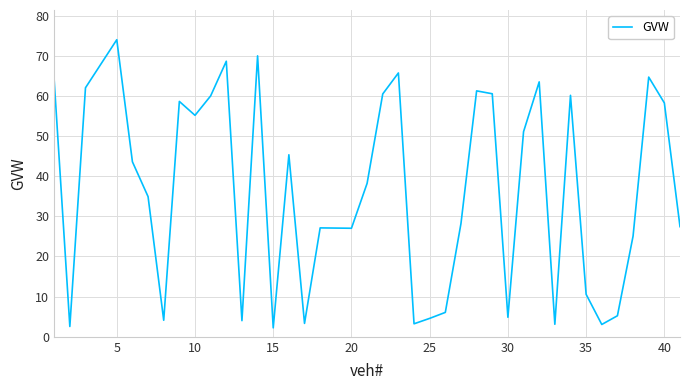

How many values are below 38?

19